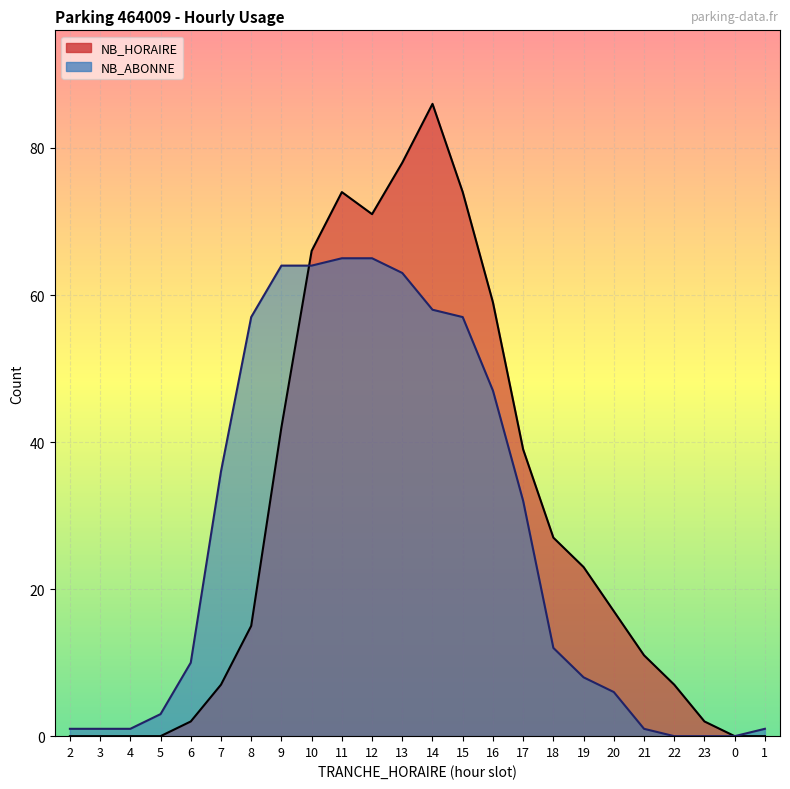

What is the sum of all NB_HORAIRE values?

700